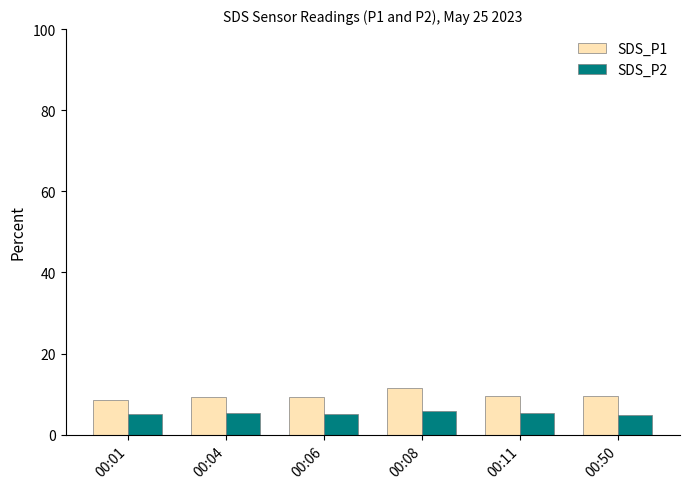

Read the SDS_P1 value at 00:04.

9.4